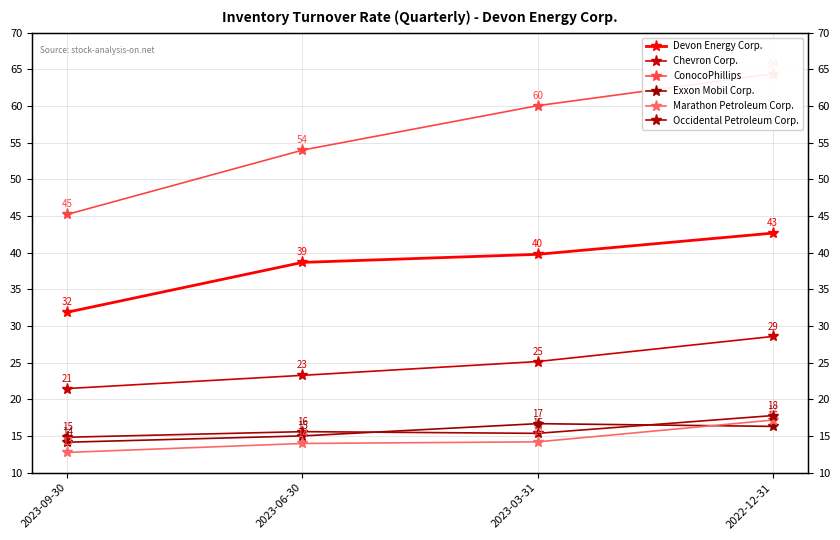

What position from the right is 2023-09-30?

4